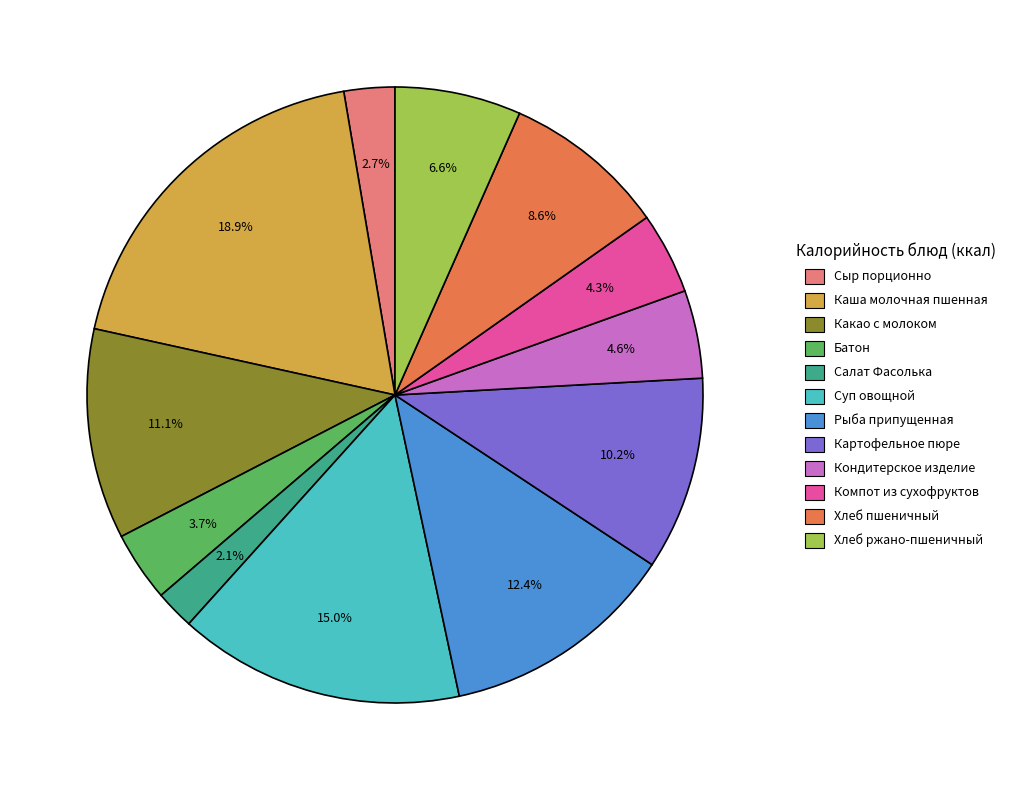

Which has a higher value, Каша молочная пшенная or Салат Фасолька?

Каша молочная пшенная